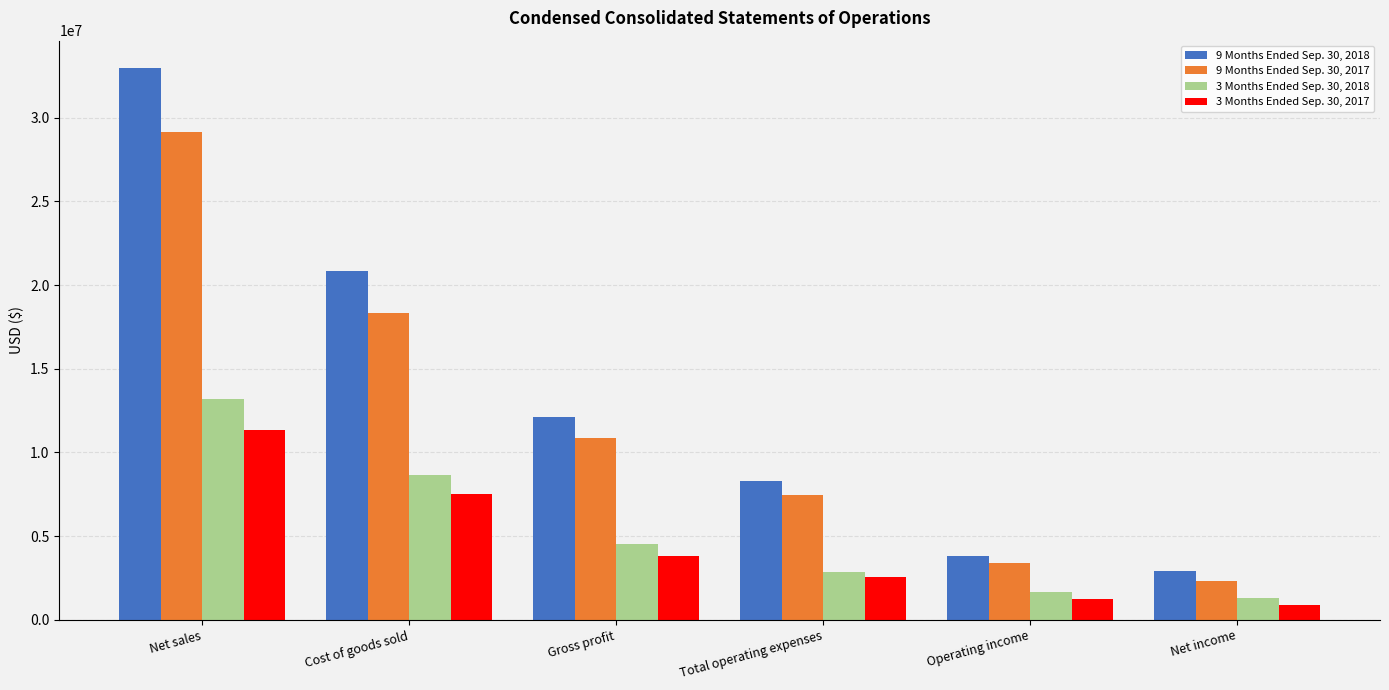

What are all the series names shown in the legend?

9 Months Ended Sep. 30, 2018, 9 Months Ended Sep. 30, 2017, 3 Months Ended Sep. 30, 2018, 3 Months Ended Sep. 30, 2017